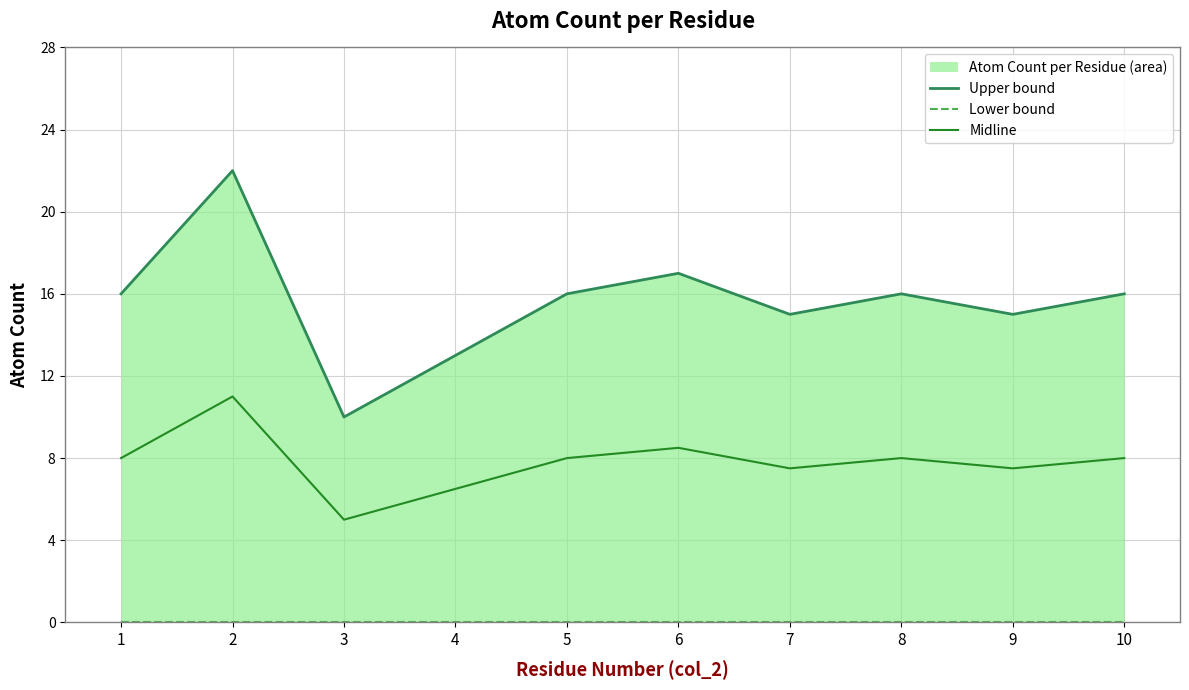

What is the total value across all series at 9?

22.5